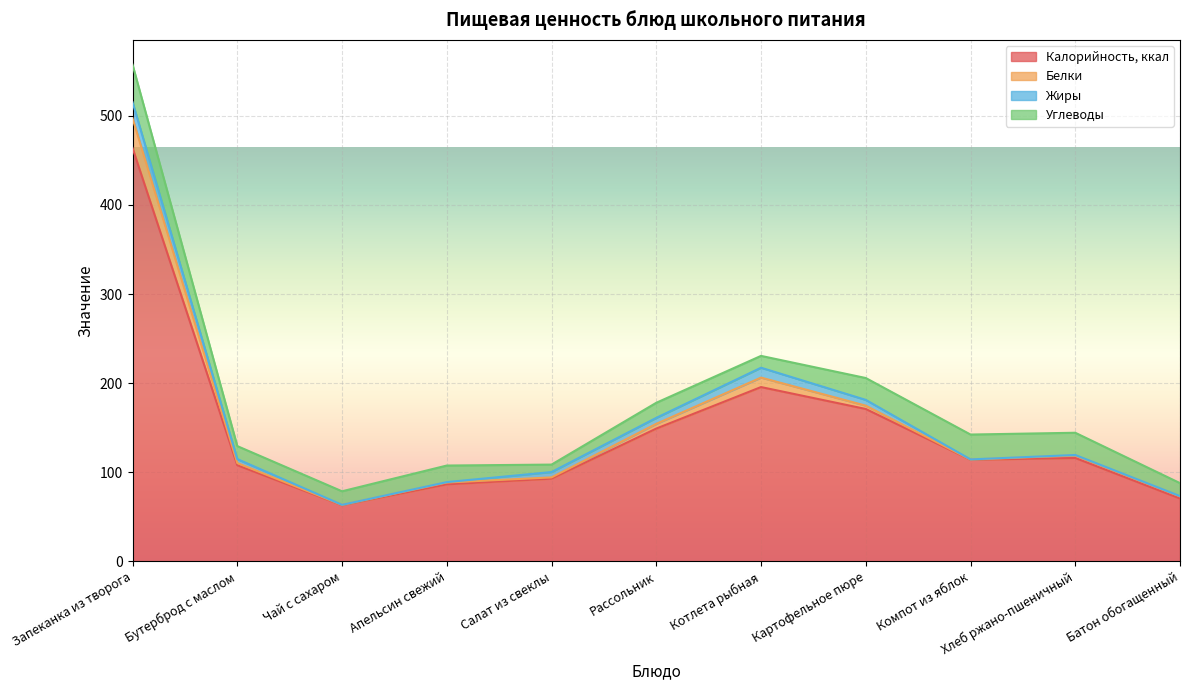

What are all the series names shown in the legend?

Калорийность, ккал, Белки, Жиры, Углеводы